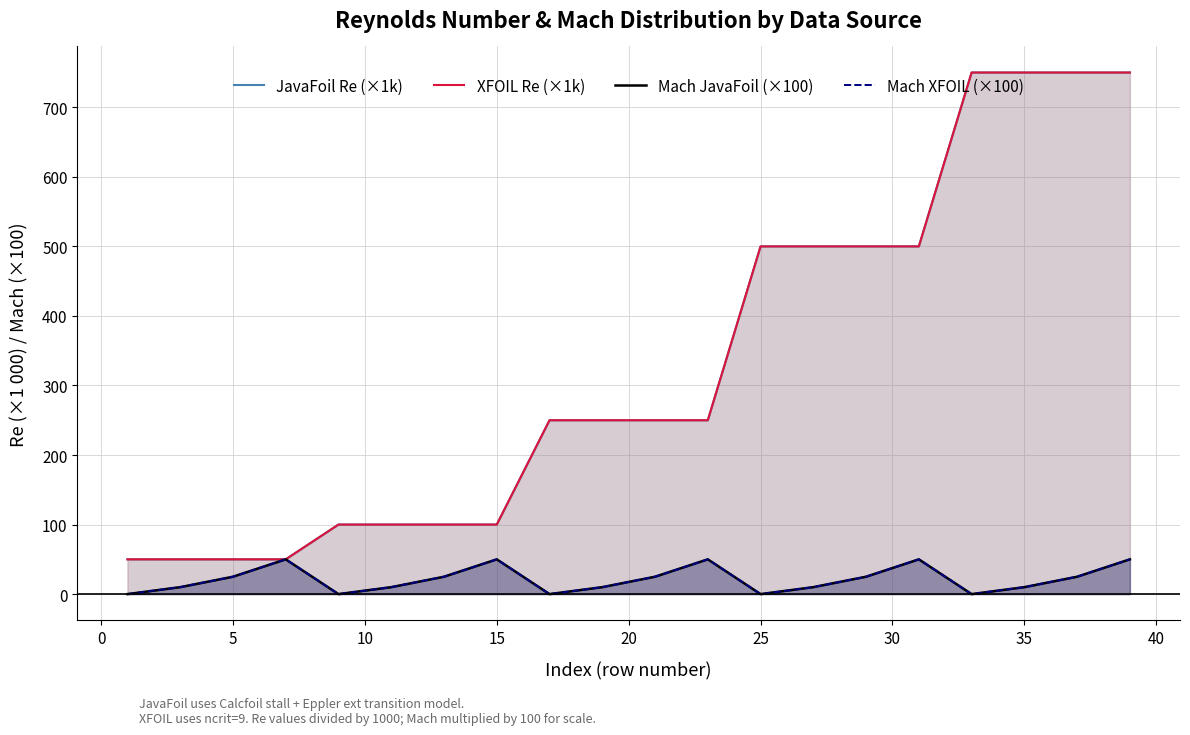

Reading left to right, transcribe all the data shown in this chart.

JavaFoil Re (×1k): 50	50	50	50	100	100	100	100	250	250	250	250	500	500	500	500	750	750	750	750
XFOIL Re (×1k): 50	50	50	50	100	100	100	100	250	250	250	250	500	500	500	500	750	750	750	750
Mach JavaFoil (×100): 0	10	25	50	0	10	25	50	0	10	25	50	0	10	25	50	0	10	25	50
Mach XFOIL (×100): 0	10	25	50	0	10	25	50	0	10	25	50	0	10	25	50	0	10	25	50